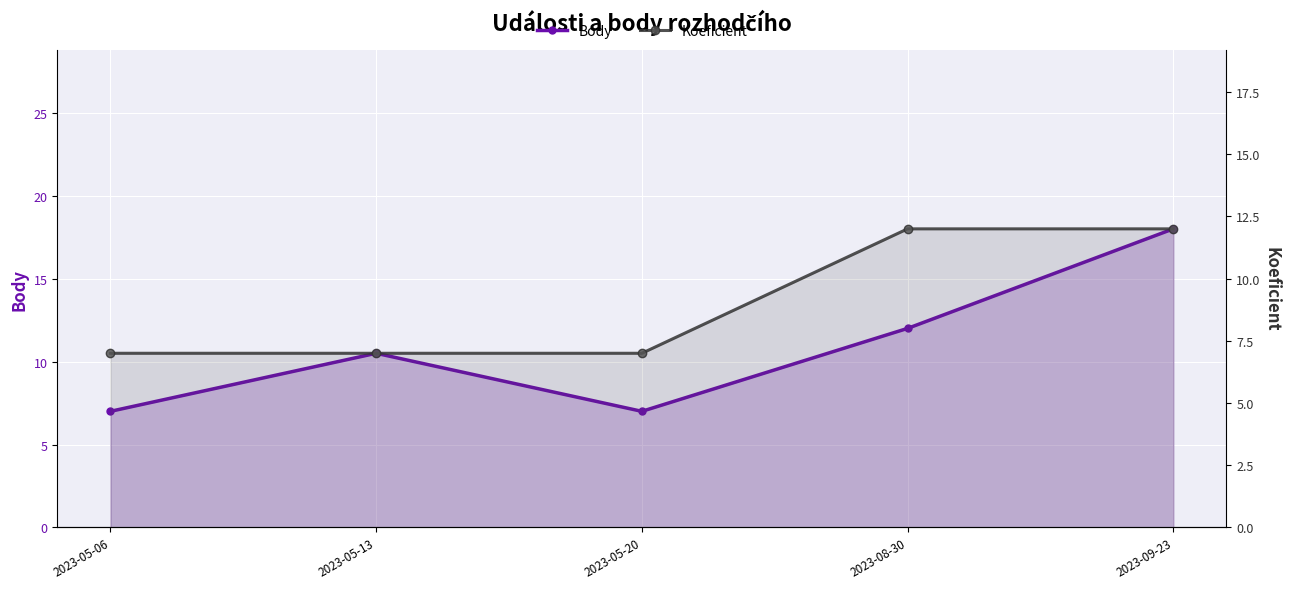

What are all the series names shown in the legend?

Body, Koeficient